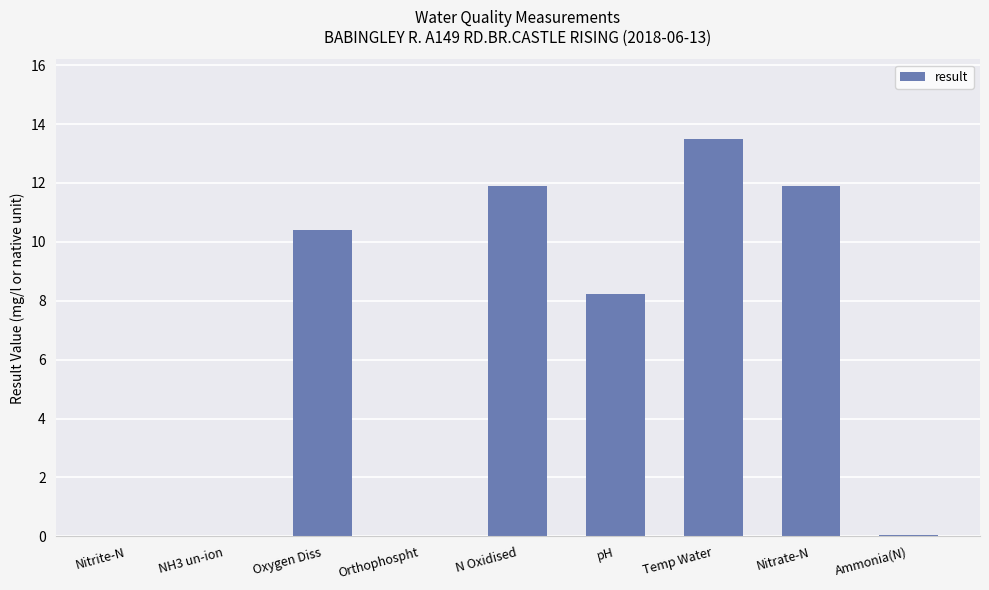

Are the bars horizontal?

No